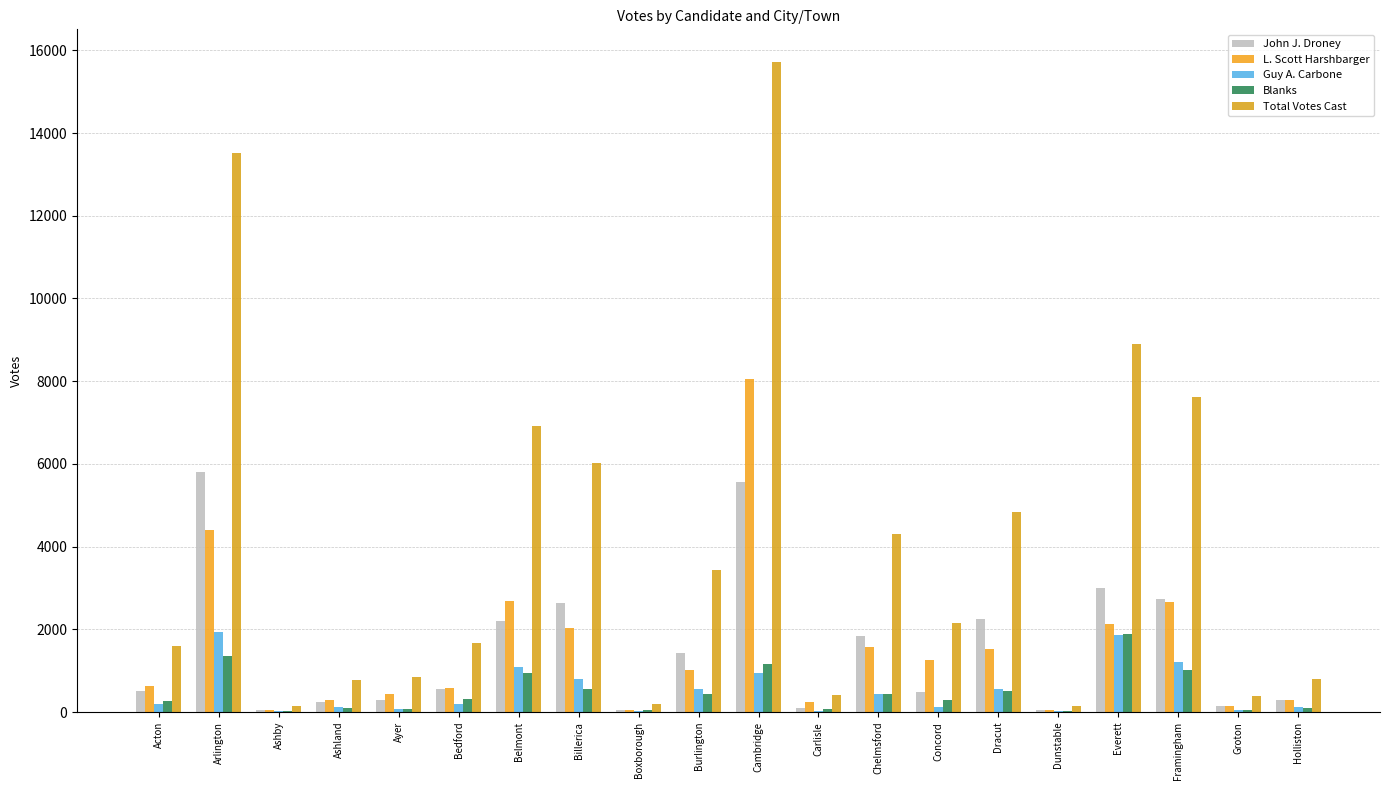

Is the value of Guy A. Carbone at Cambridge greater than the value of Total Votes Cast at Ashby?

Yes